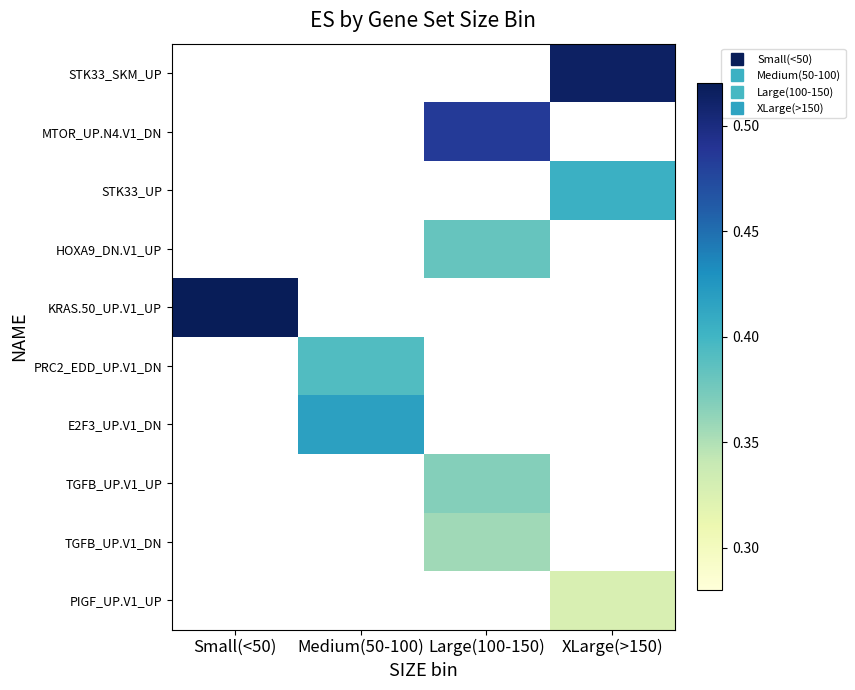

How many values in STK33_SKM_UP are above zero?

1